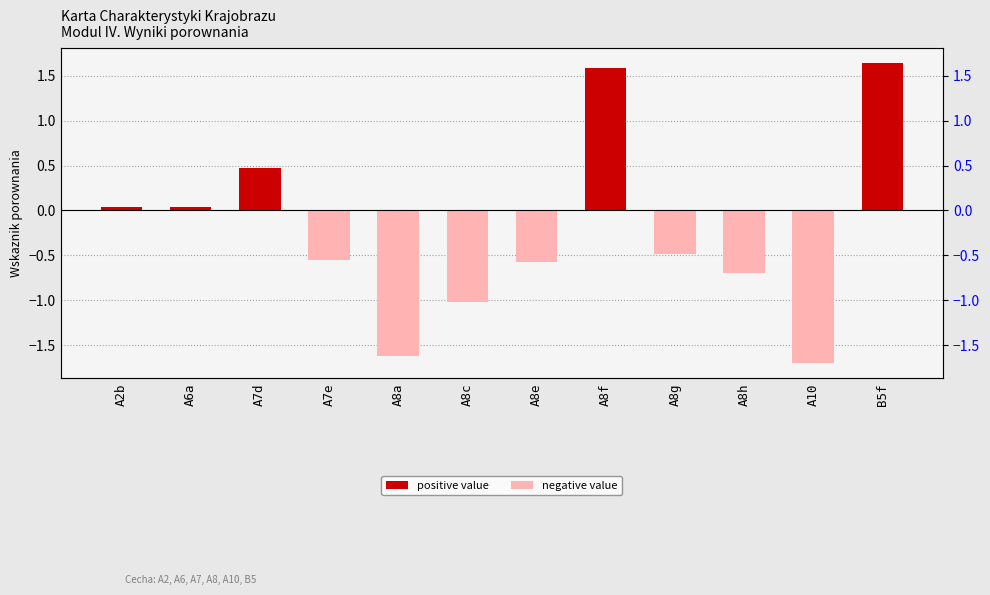

List the labels in order of value, largest first.

B5f, A8f, A7d, A6a, A2b, A8g, A7e, A8e, A8h, A8c, A8a, A10